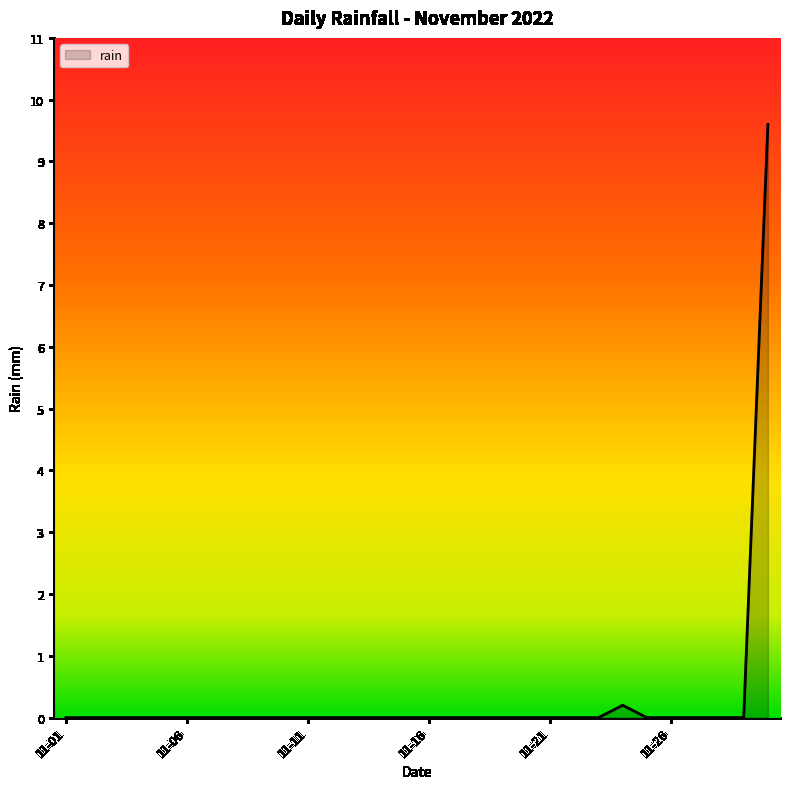

What is the difference between the second highest and second lowest values?

0.2